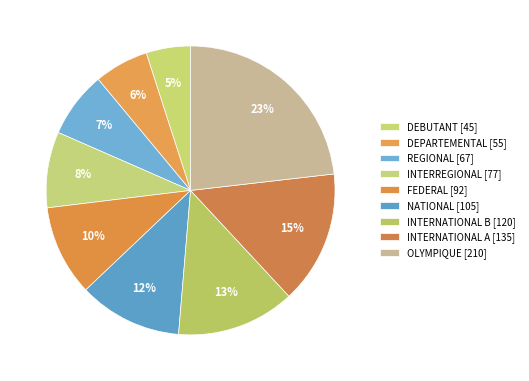

Which category has the biggest portion of the pie?

OLYMPIQUE